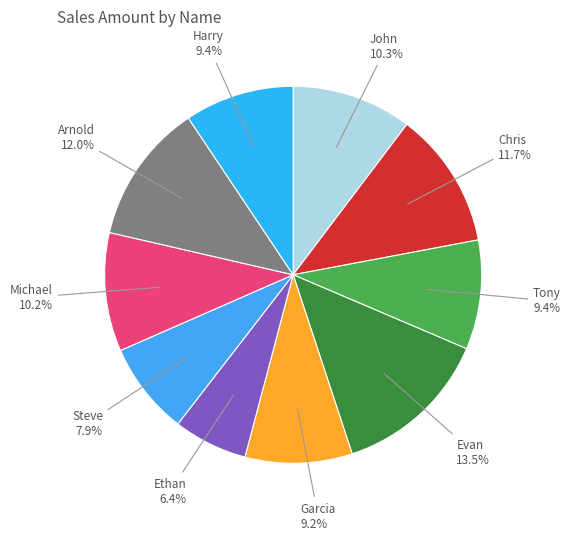

Does any single category account for the majority?

No